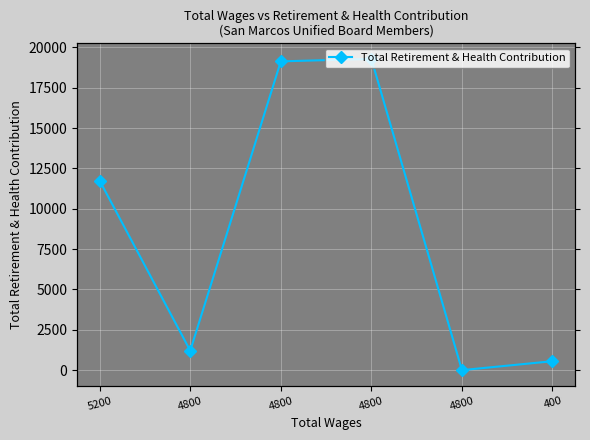

Where is the first local maximum?

4800